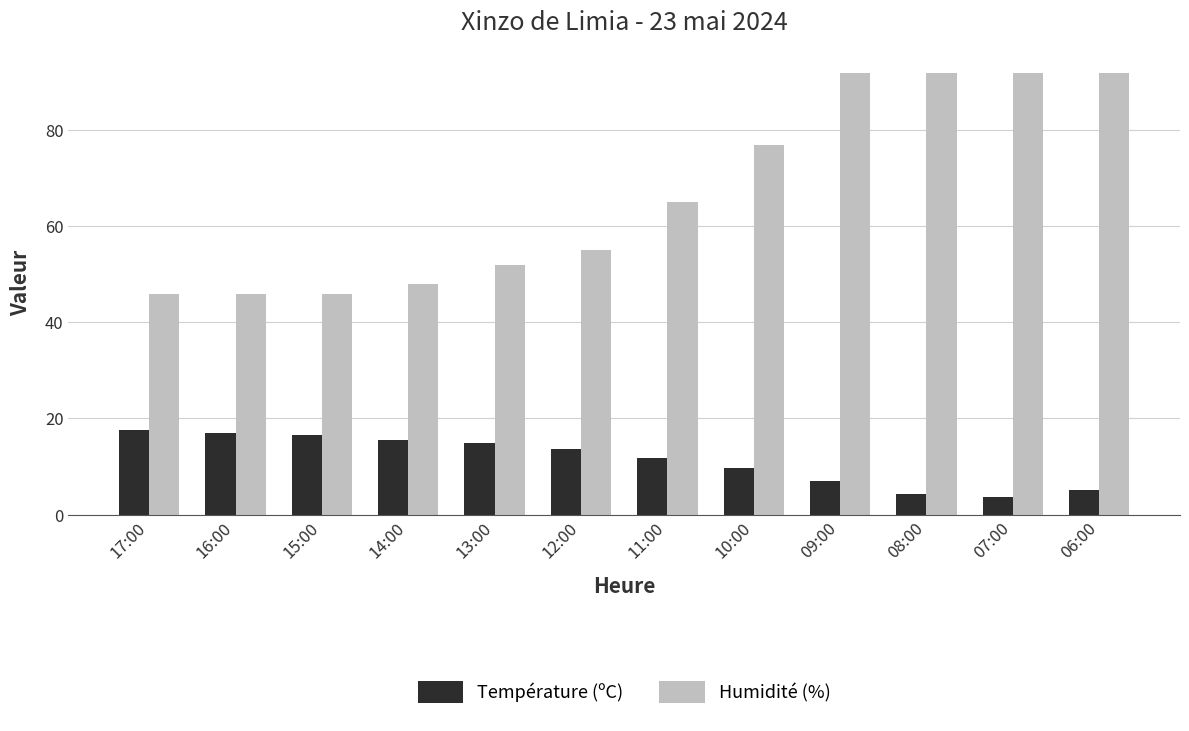

Where is Température (ºC) nearest to the value 10?

10:00